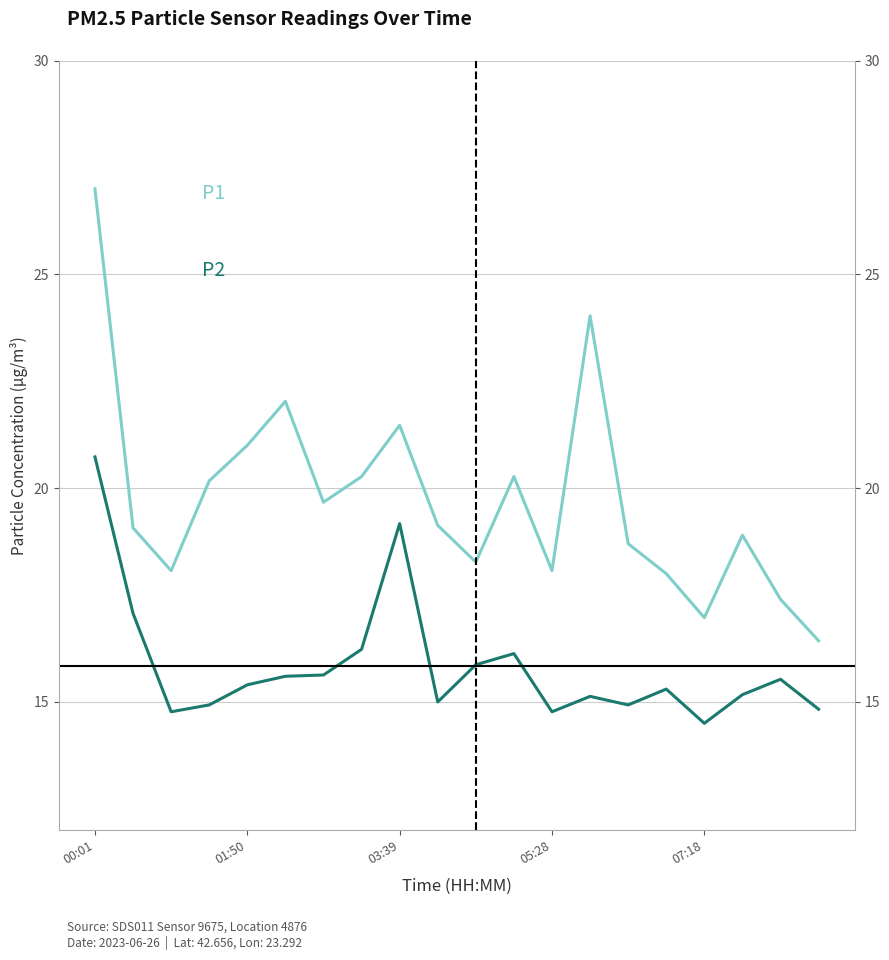

Is the value of P1 at 03:39 greater than the value of P2 at 17?

Yes